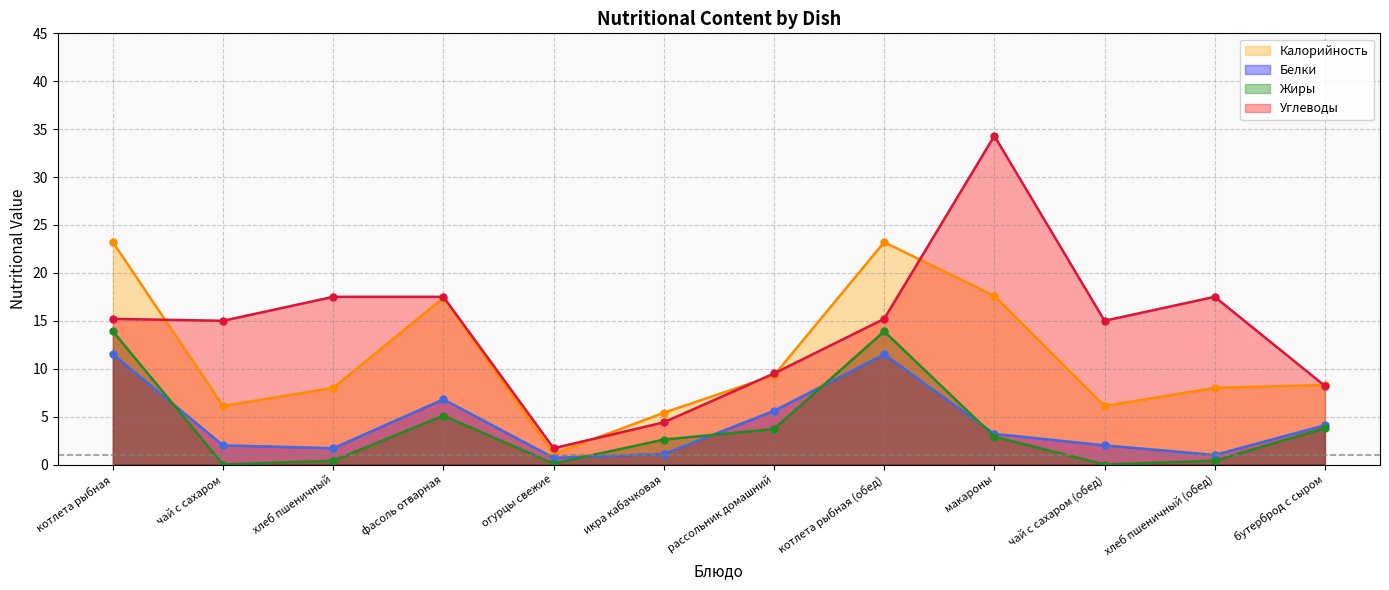

True or false: Жиры has more than 2 interior local peaks.

False